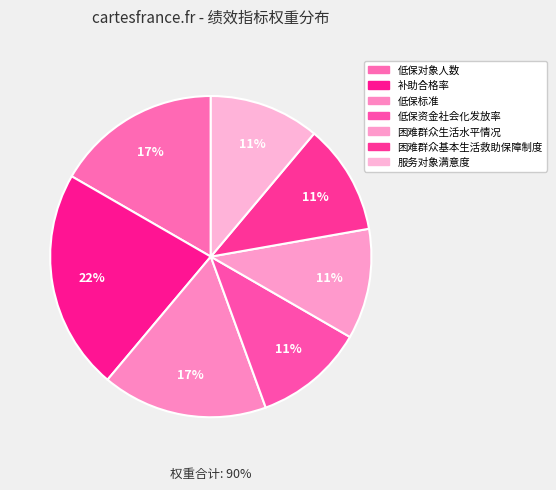

To the nearest percent, what is the average slice percentage?

14%